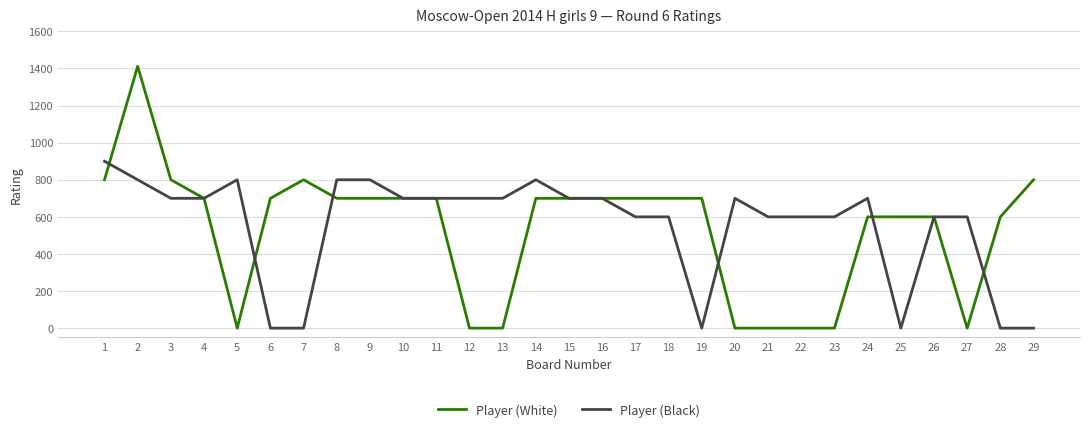

Is it true that Player (White) equals 1183 at 4?

False